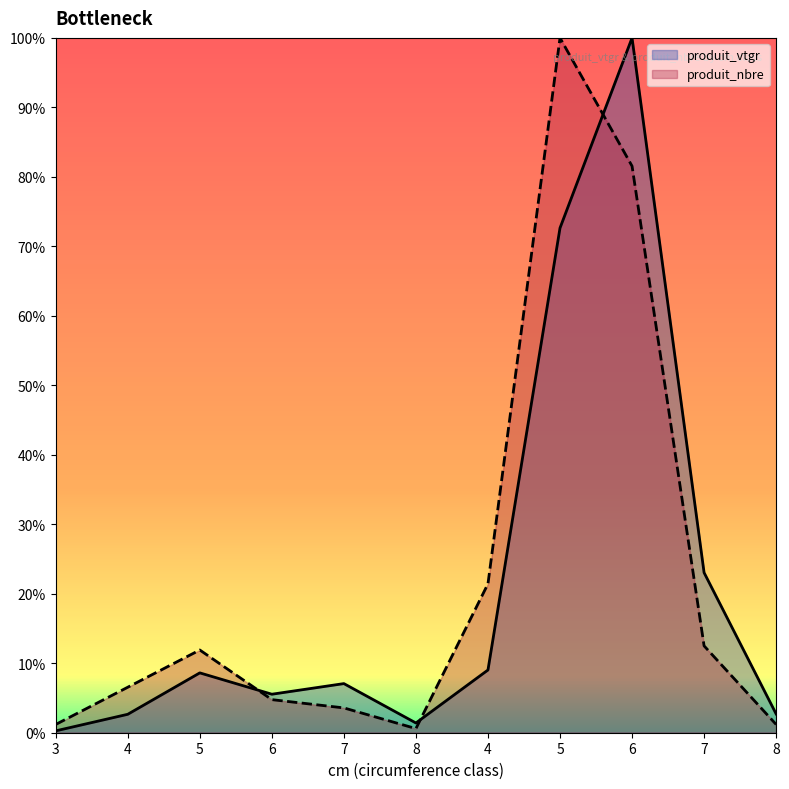

Where do produit_nbre and produit_vtgr first cross each other?

5 and 6